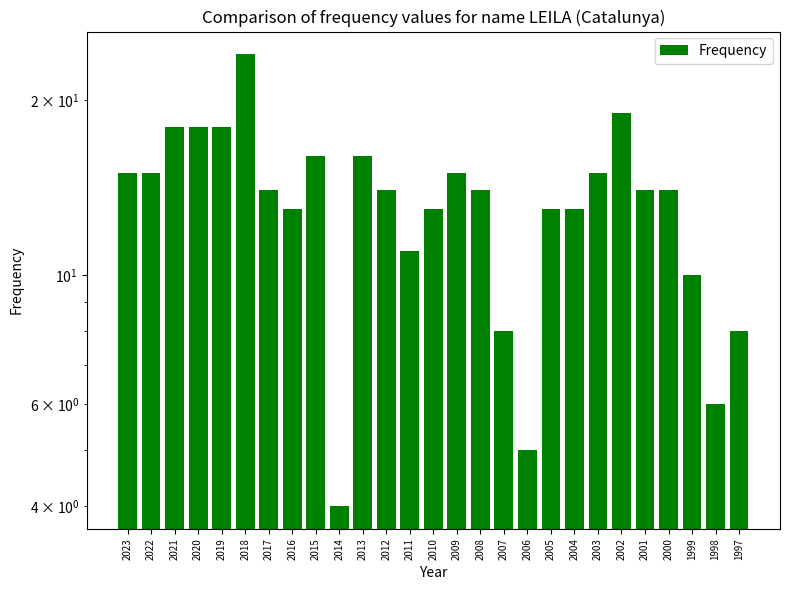

At which label is the value closest to 14?

2017